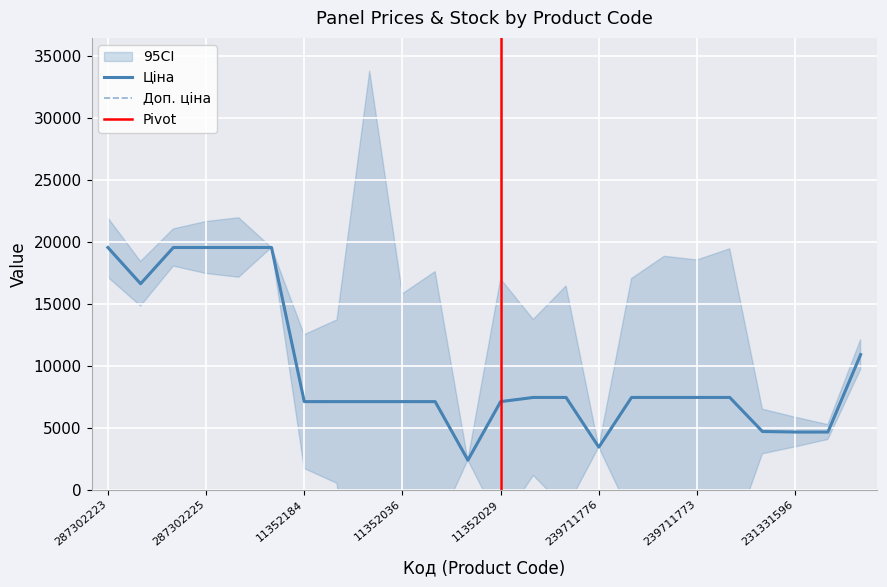

What is the difference between the Ціна values at 11352036 and 239711775?

337.4